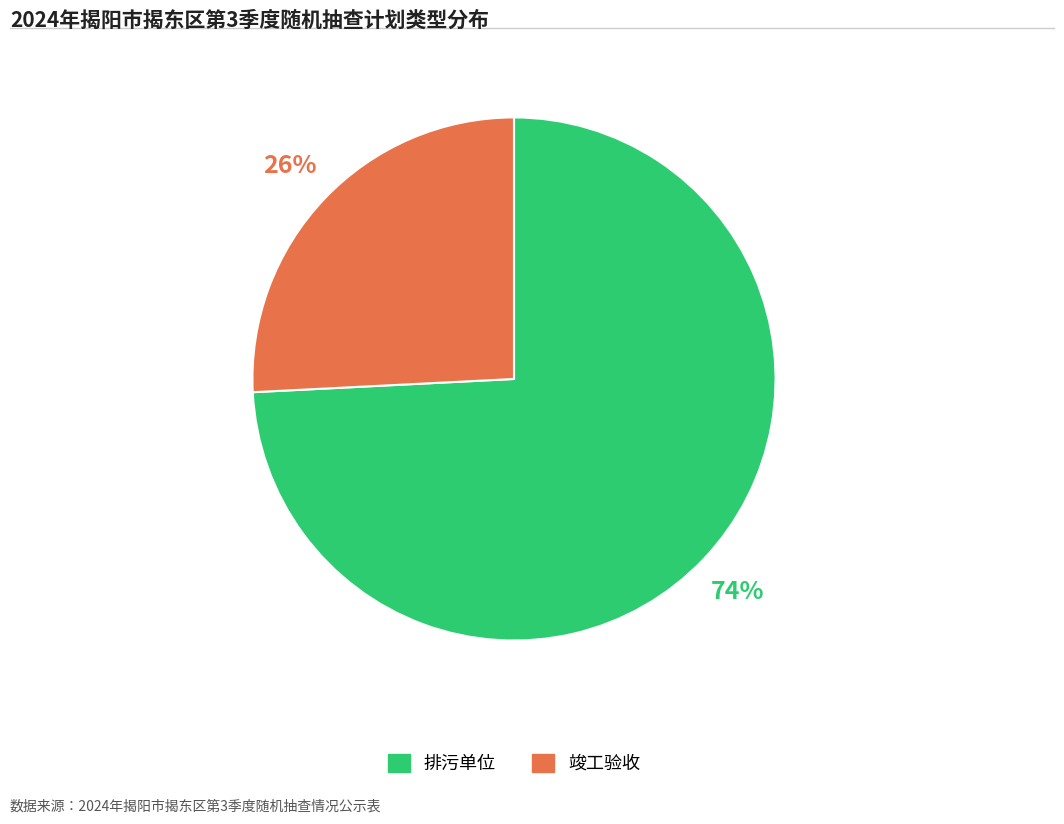

Does 竣工验收 represent more than half of the total?

No